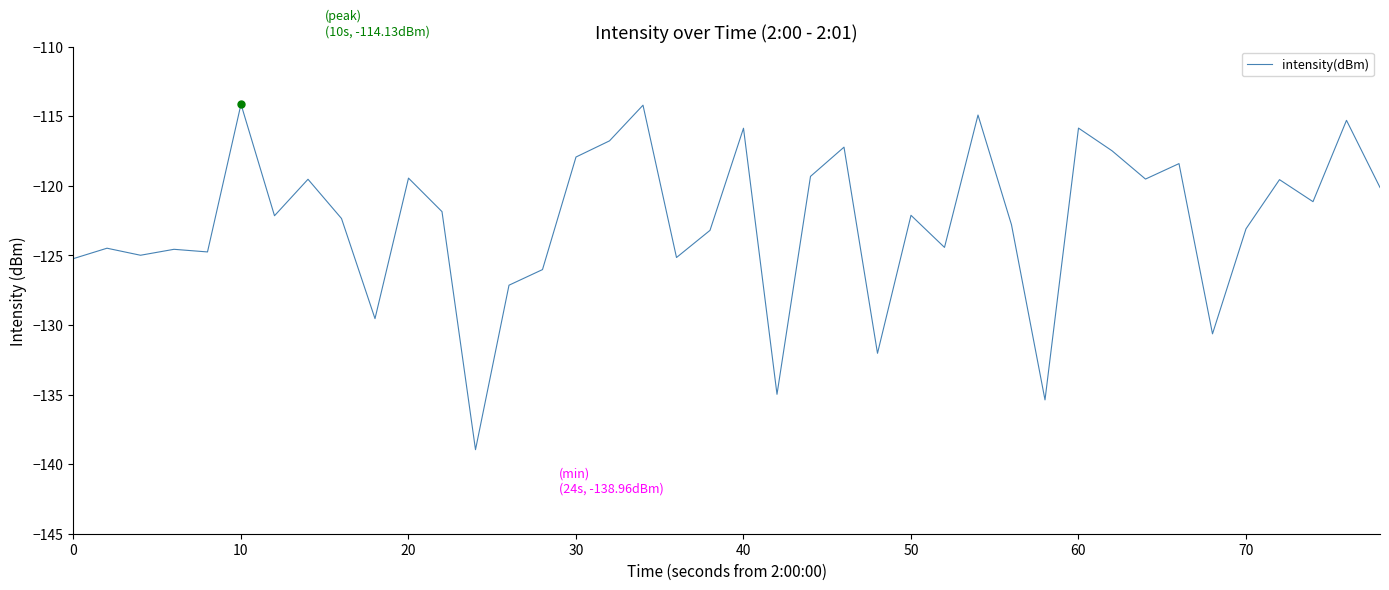

What is the difference between the maximum and minimum values?

24.8